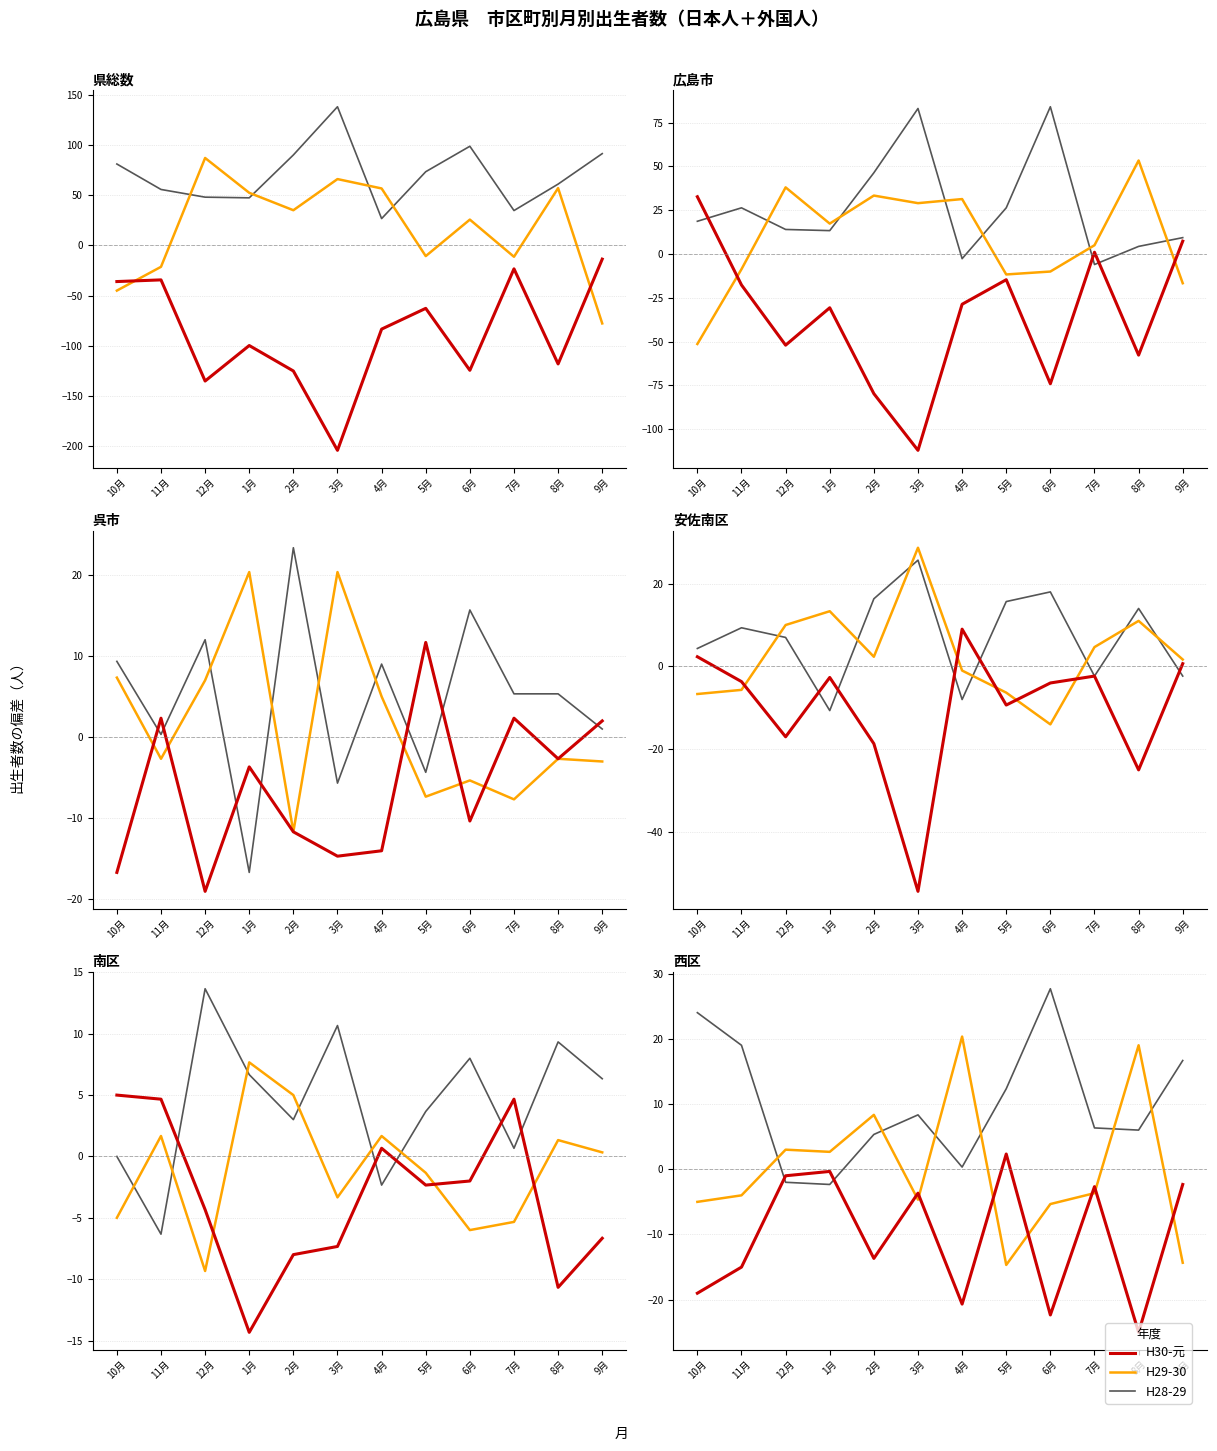

What are all the series names shown in the legend?

H28-29, H29-30, H30-元